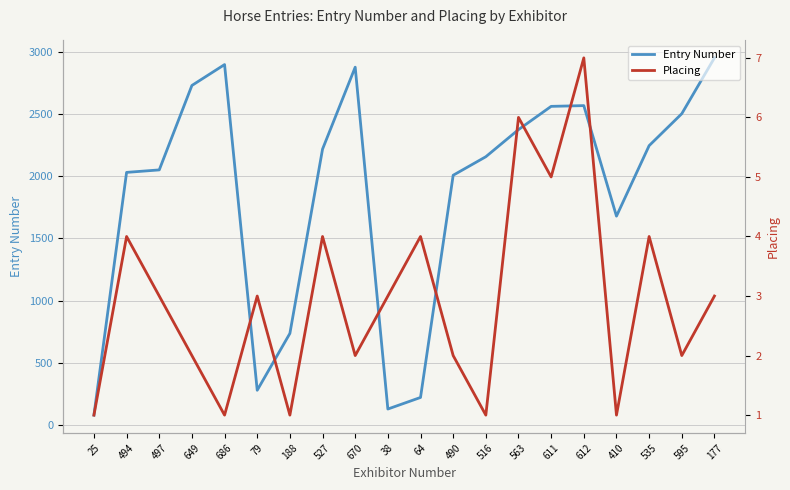

What is the sum of all Entry Number values?

37298